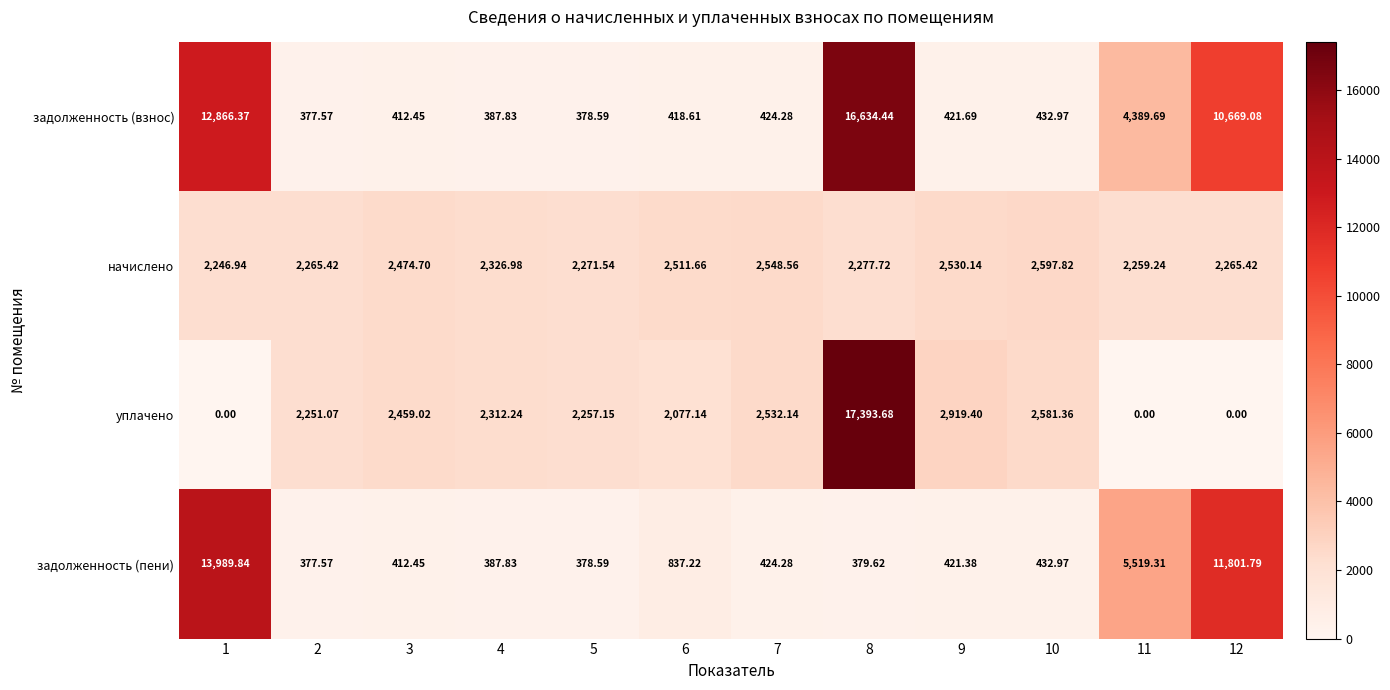

Is the value of задолженность (взнос) at 11 greater than the value of задолженность (пени) at 3?

Yes